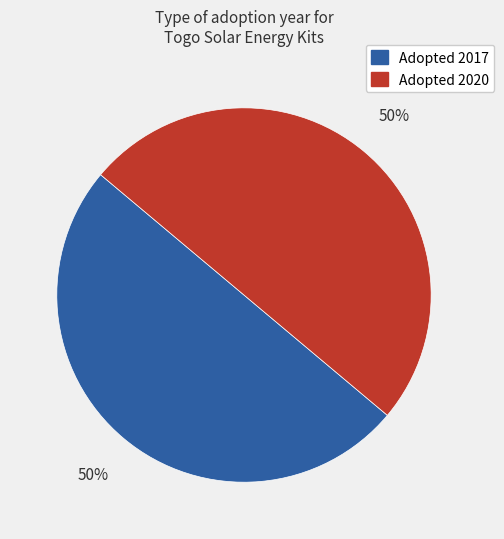

To the nearest percent, what percentage of the pie is Adopted 2017?

50%